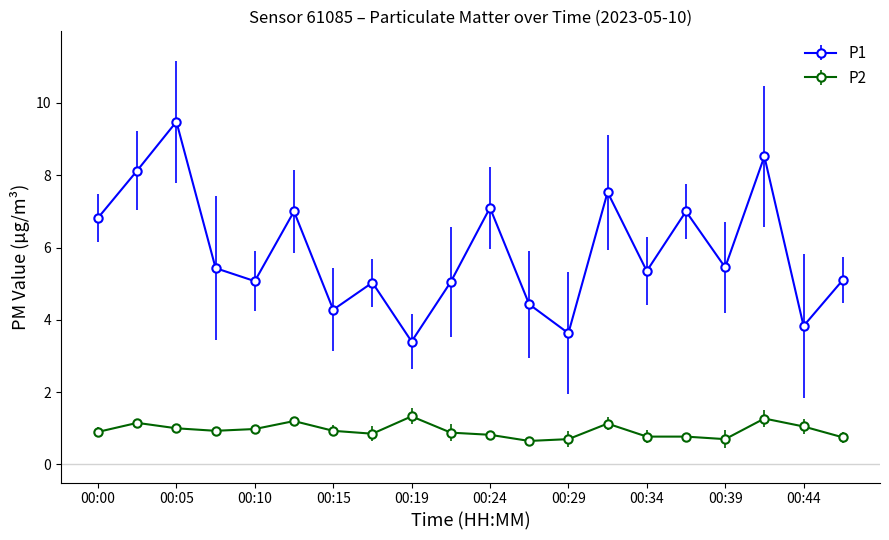

What is the minimum value for P2?

0.7